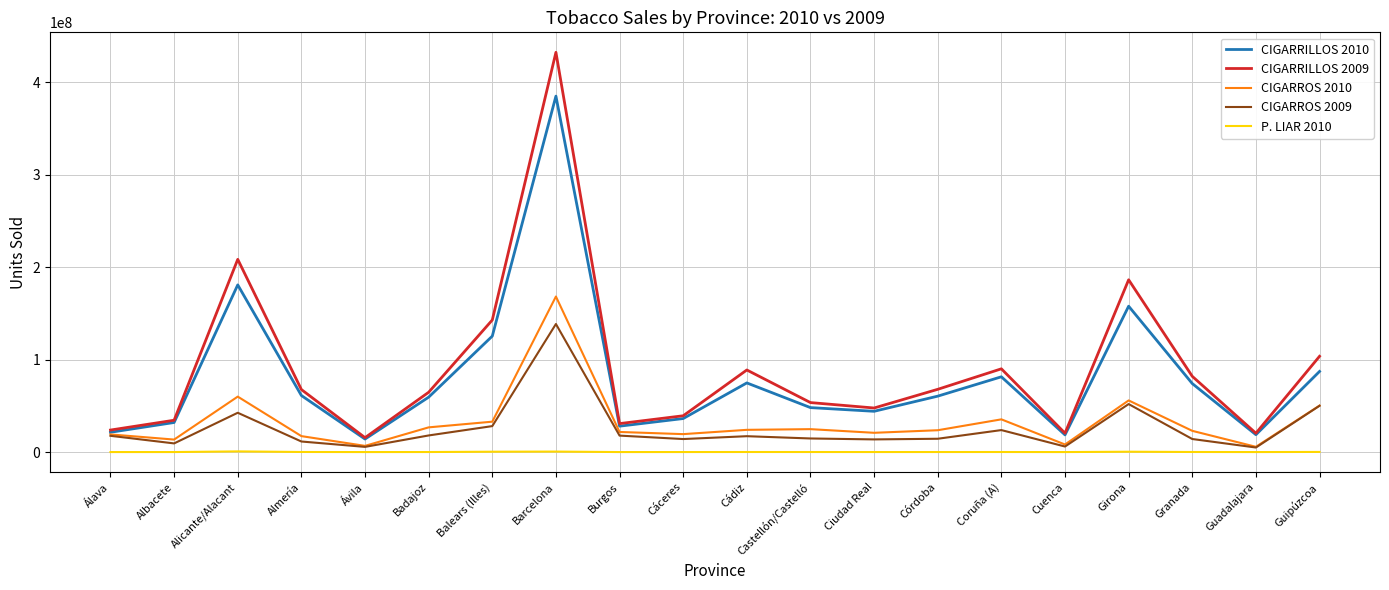

True or false: CIGARRILLOS 2009 and P. LIAR 2010 intersect in this chart.

False